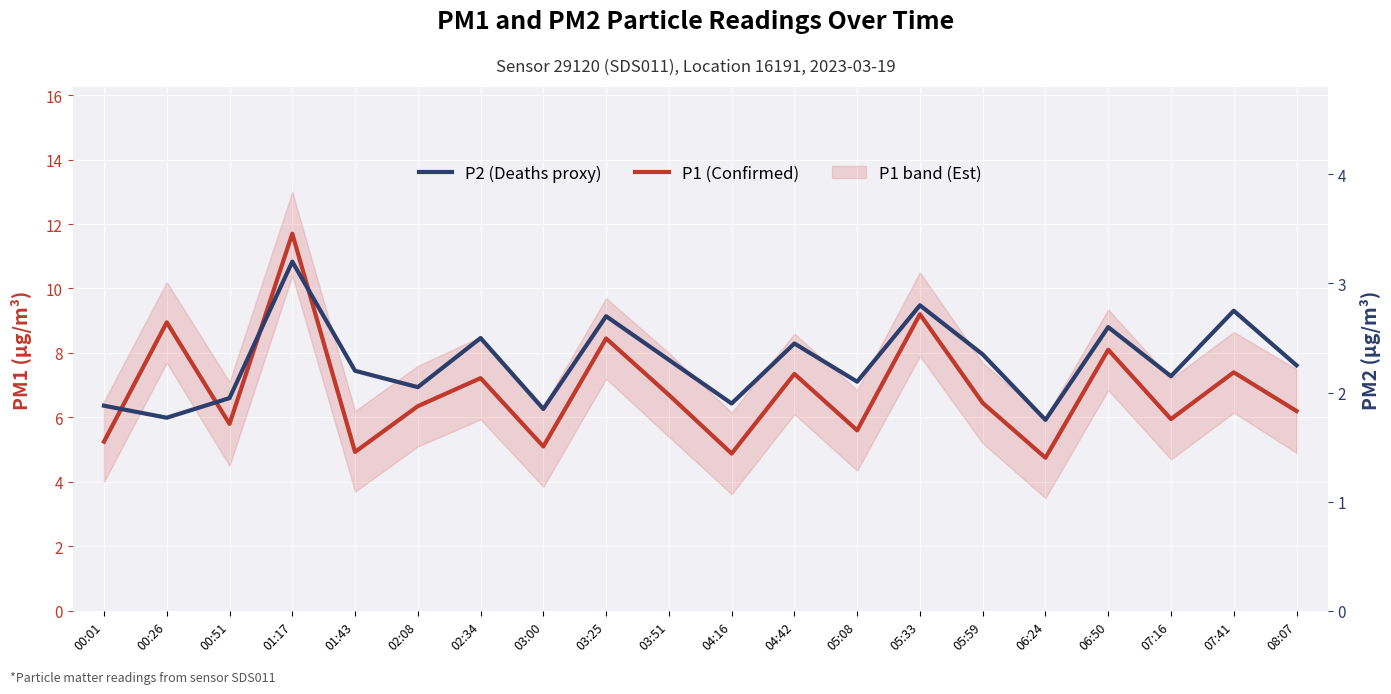

What is the difference between the highest and lowest values at 03:00?

3.2